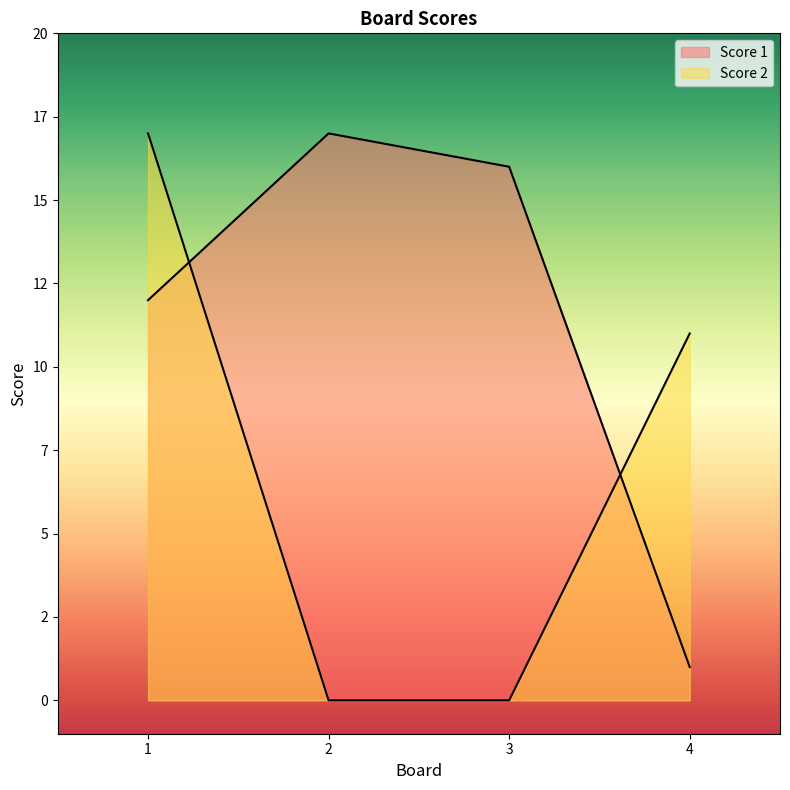

True or false: Score 2 has a value of 0 at 3.

True